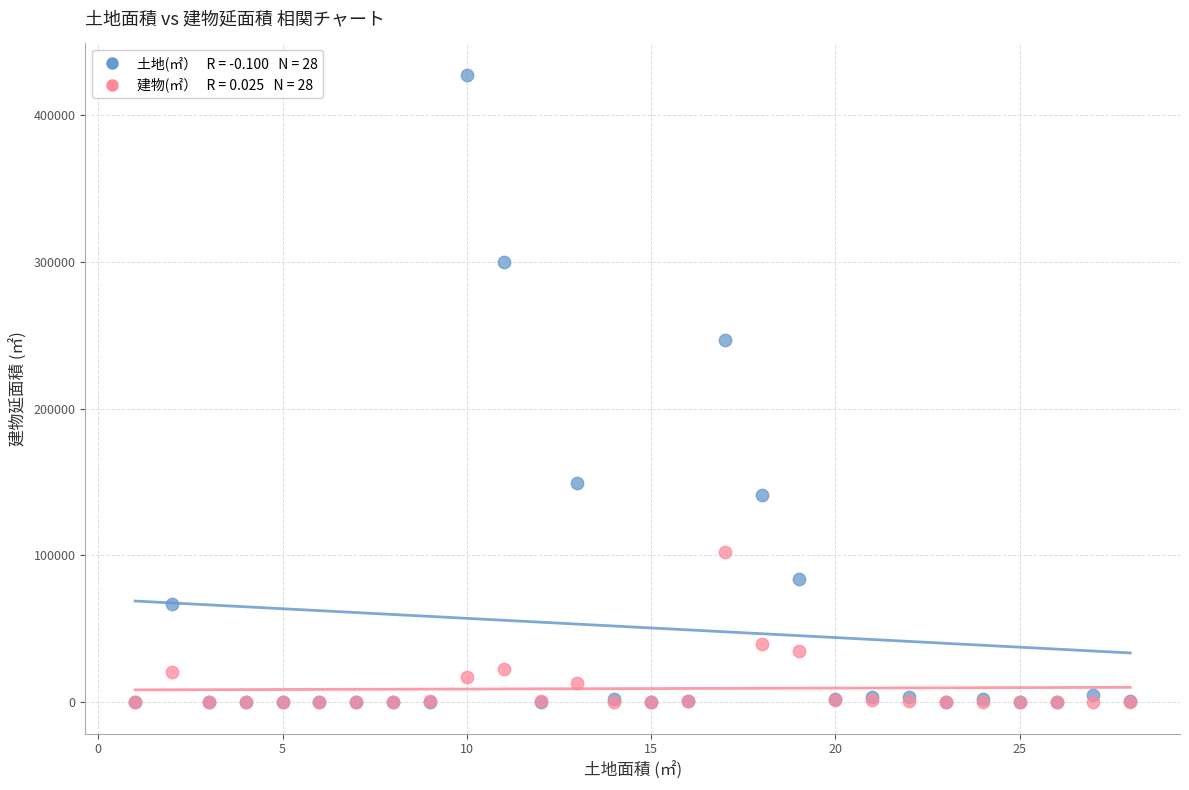

Across all series, what Y value is closest to 213612?

246322.4